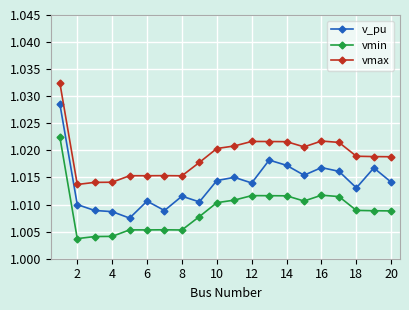

How many lines are shown in the chart?

3